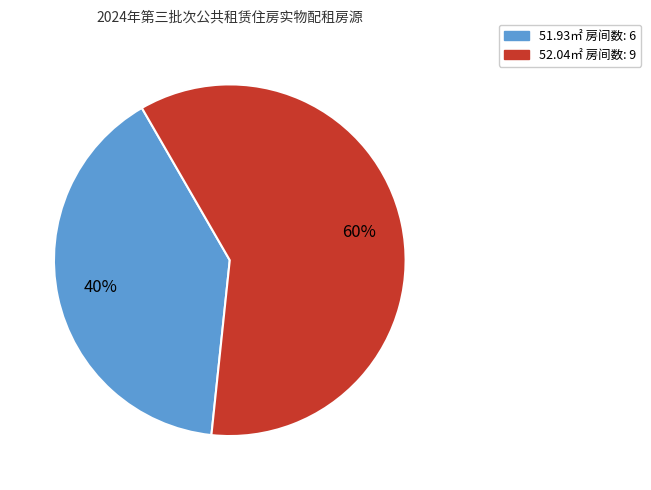

To the nearest percent, what is the difference between the largest and smallest slice percentages?

20%